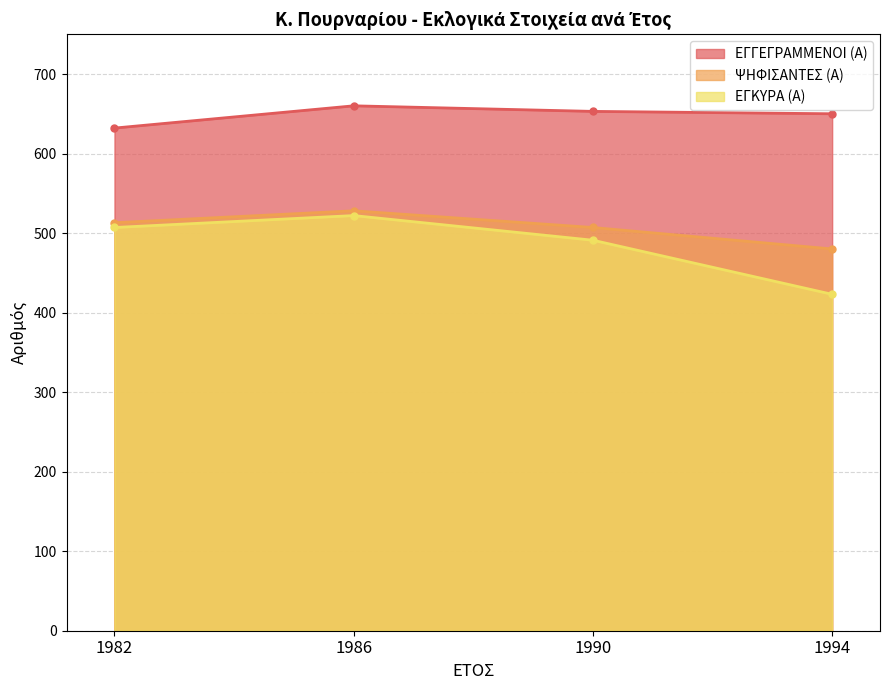

What is the value of the ΕΓΚΥΡΑ (Α) point at the 1st from the left?

507